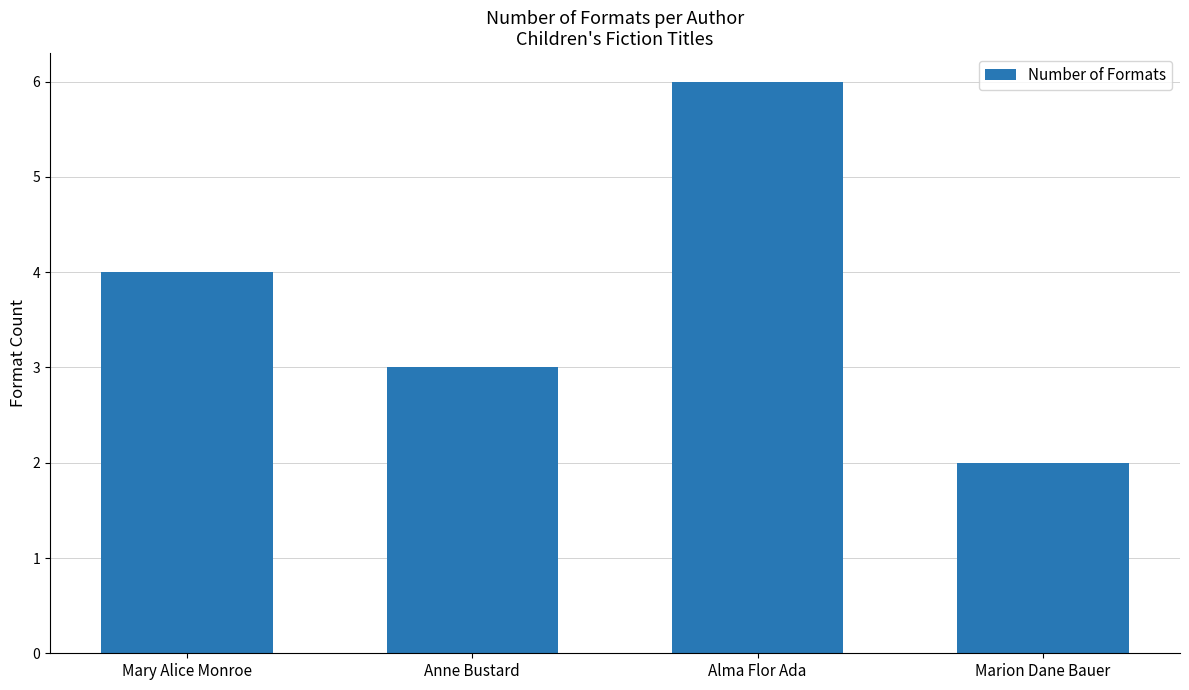

What is the approximate value at Anne Bustard?

3